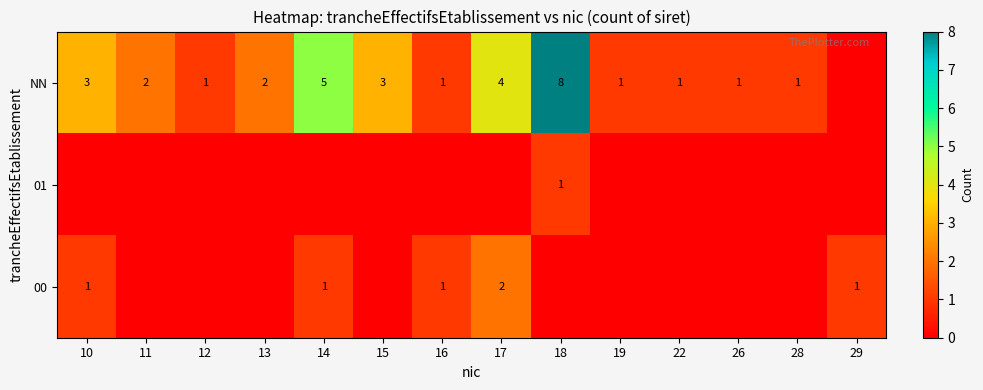

Is it true that 00 equals 3 at 17?

False